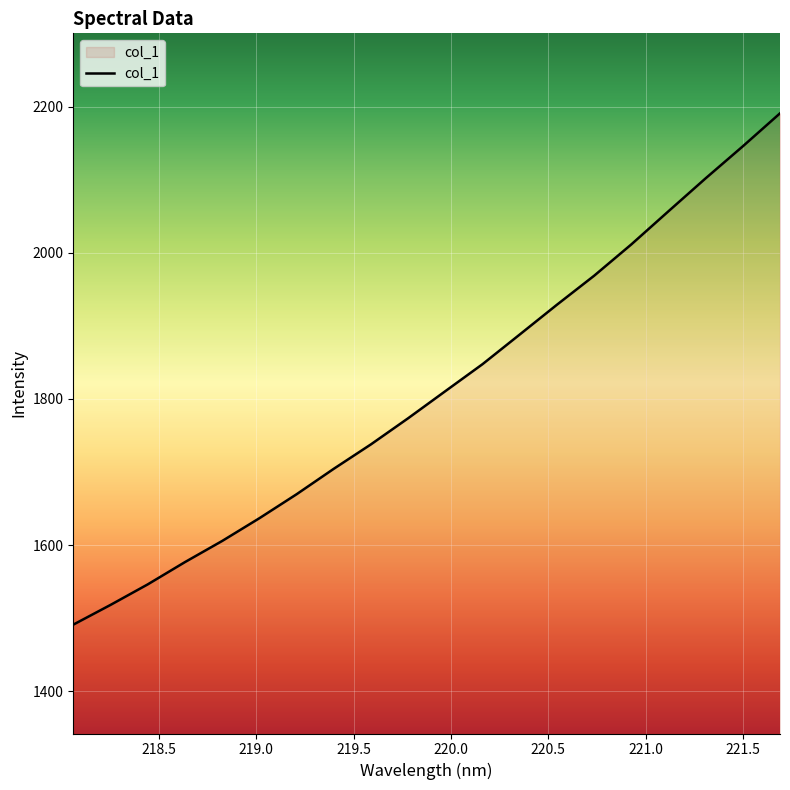

How many values exceed 1810?

10